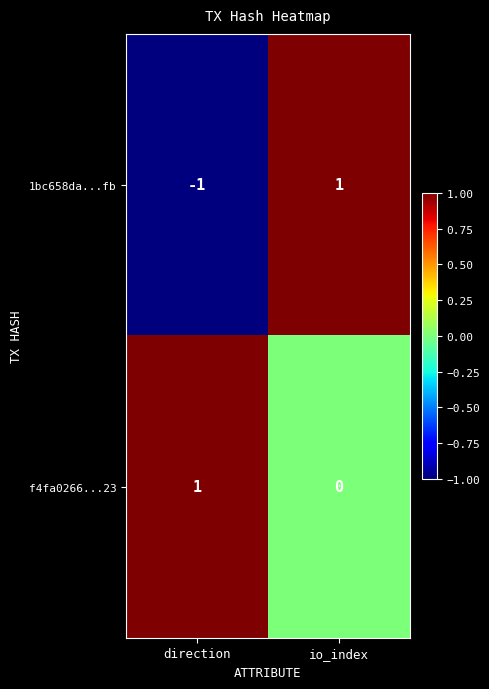

Which category has the lowest value in the 1bc658da...fb series?

direction